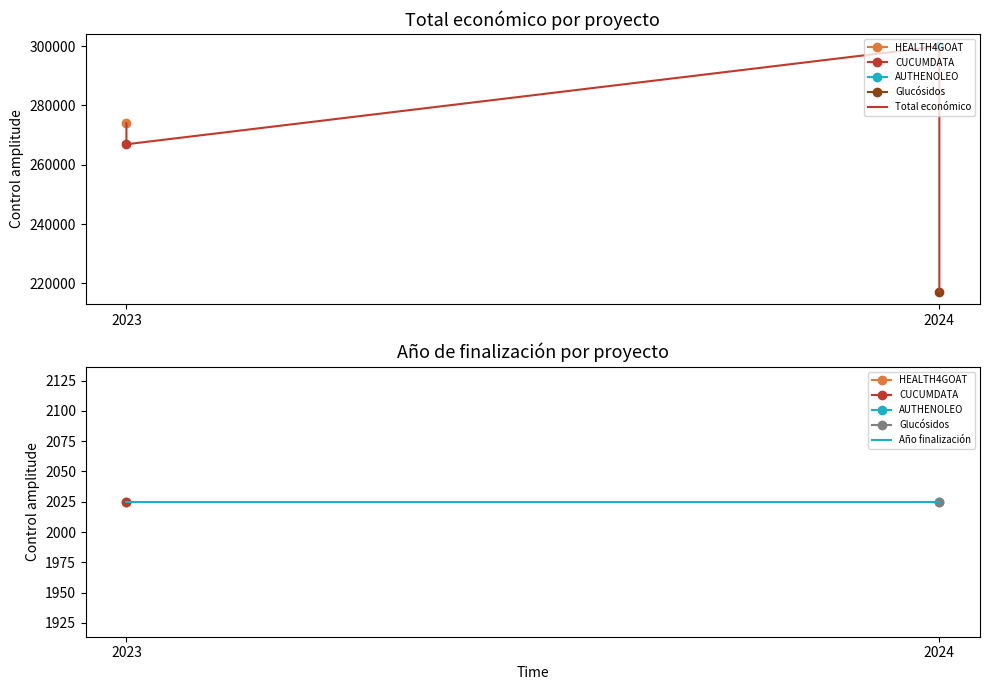

Reading left to right, extract all data points from this chart.

Total económico: 273965	266918	299993	217142
Año finalización: 2025	2025	2025	2025